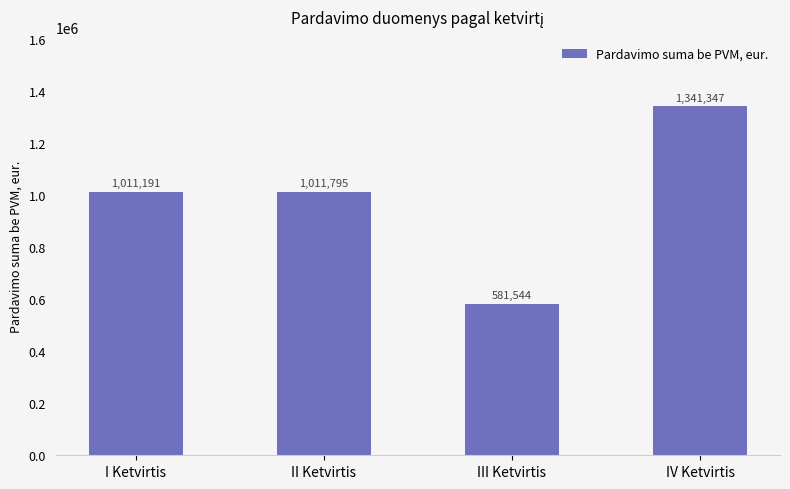

Where is the data nearest to the value 961446?

I Ketvirtis